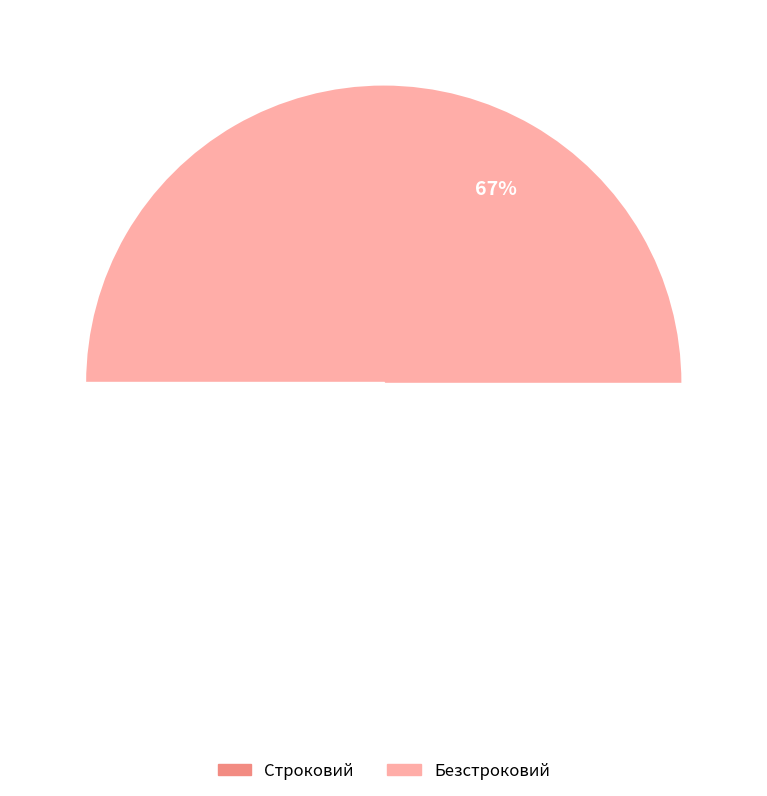

Between Строковий and Безстроковий, which is larger?

Безстроковий